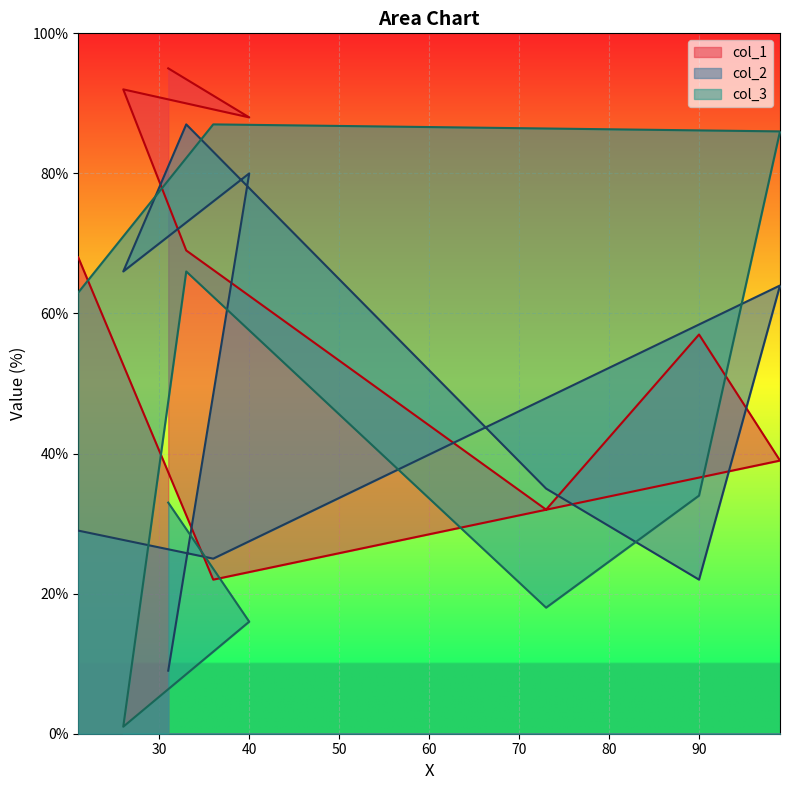

What position from the left is 26?

3